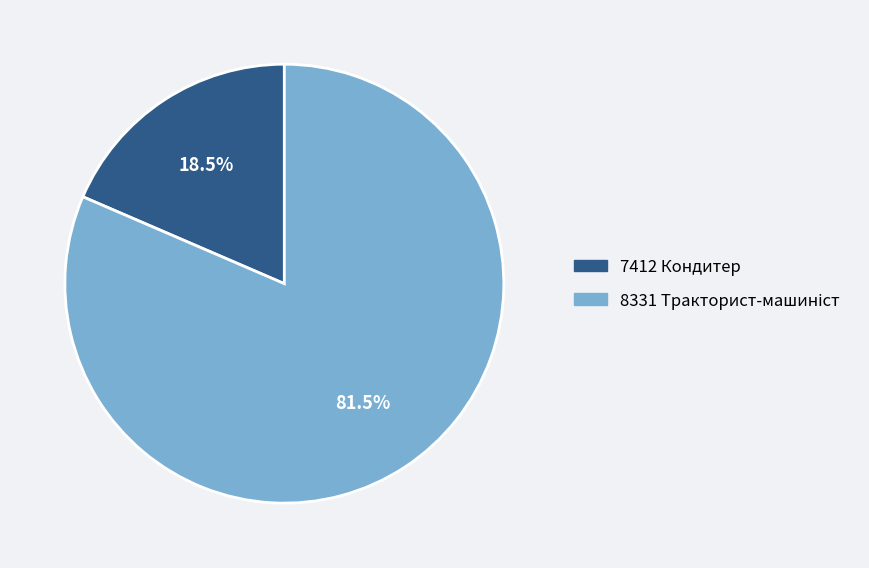

How many slices are in this pie chart?

2